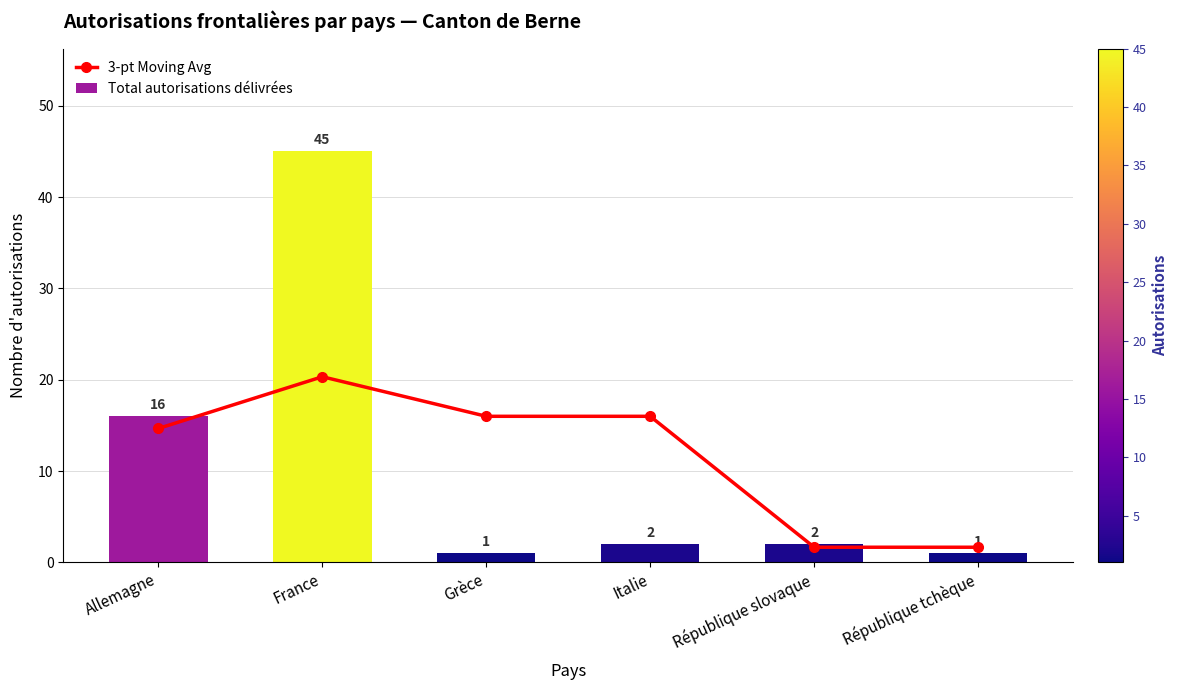

What is the difference between the maximum and minimum values in the Total autorisations délivrées series?

44